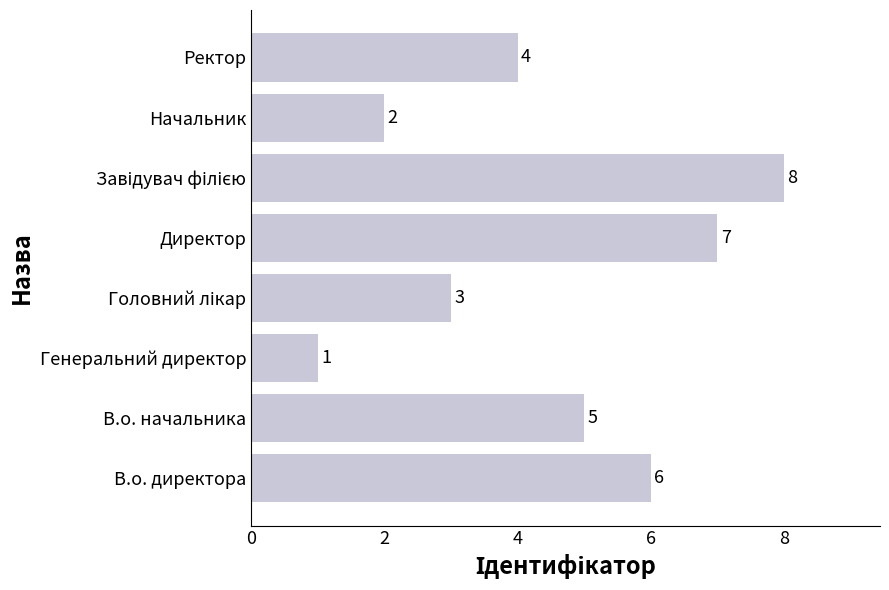

Which label corresponds to the smallest value in the chart?

Генеральний директор